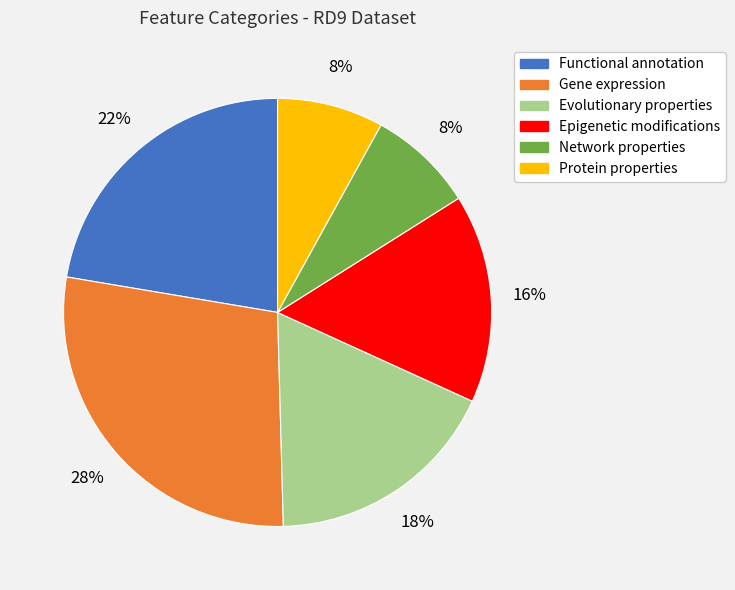

To the nearest percent, what is the difference between the largest and smallest slice percentages?

20%